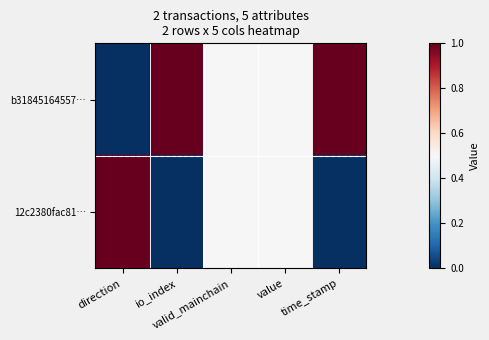

List the series in order of their peak value, highest first.

b31845164557…, 12c2380fac81…